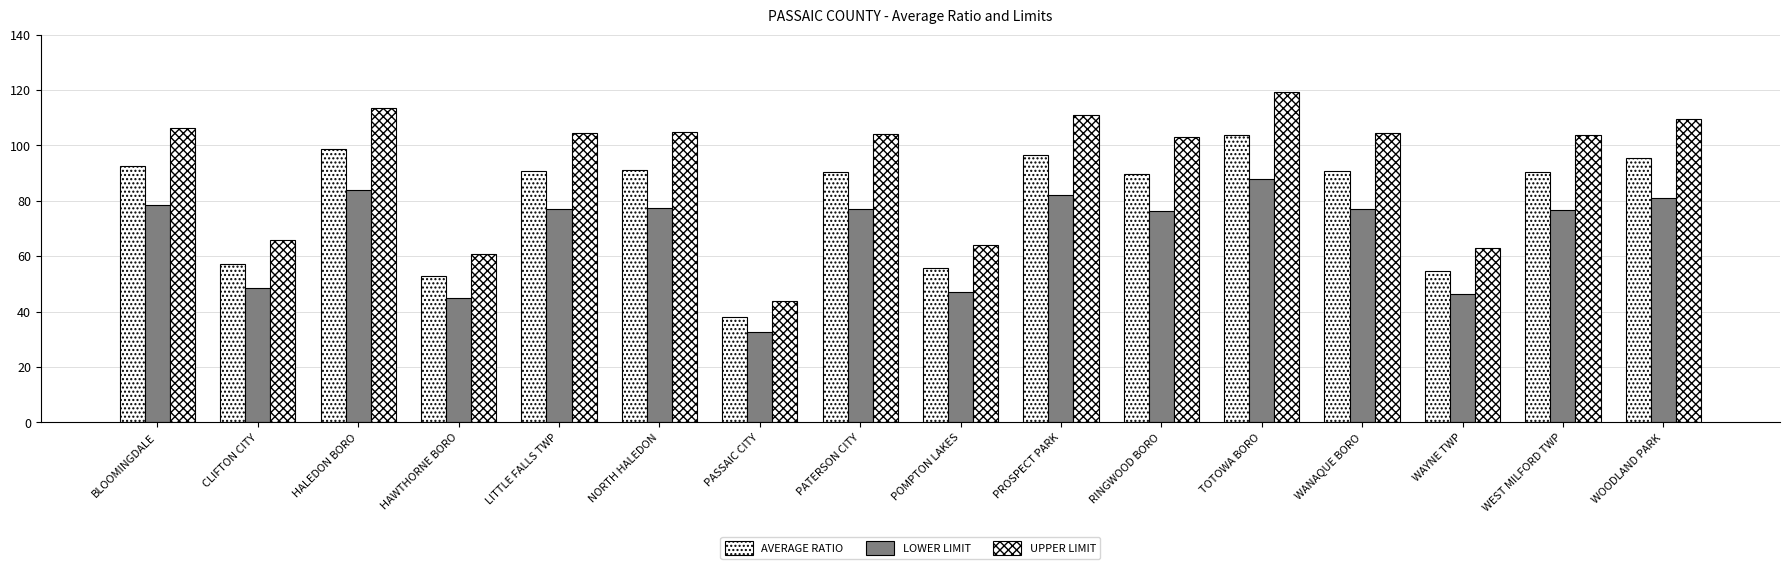

What is the value of the AVERAGE RATIO bar at the 9th from the left?

55.6